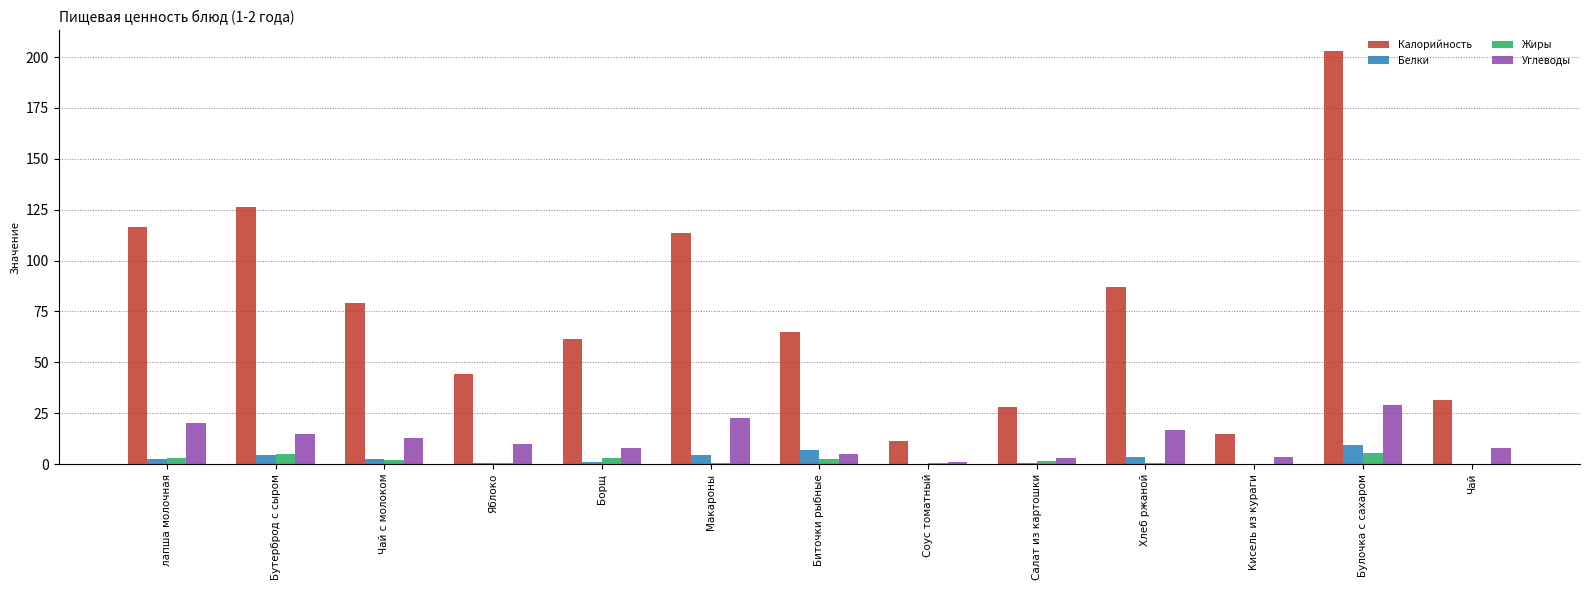

Which series has the largest range (max minus min)?

Калорийность